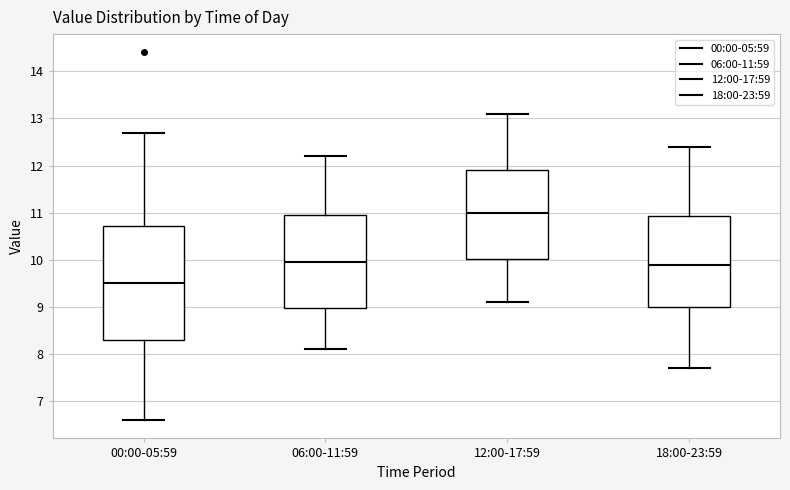

Which box's median line is the highest?

12:00-17:59